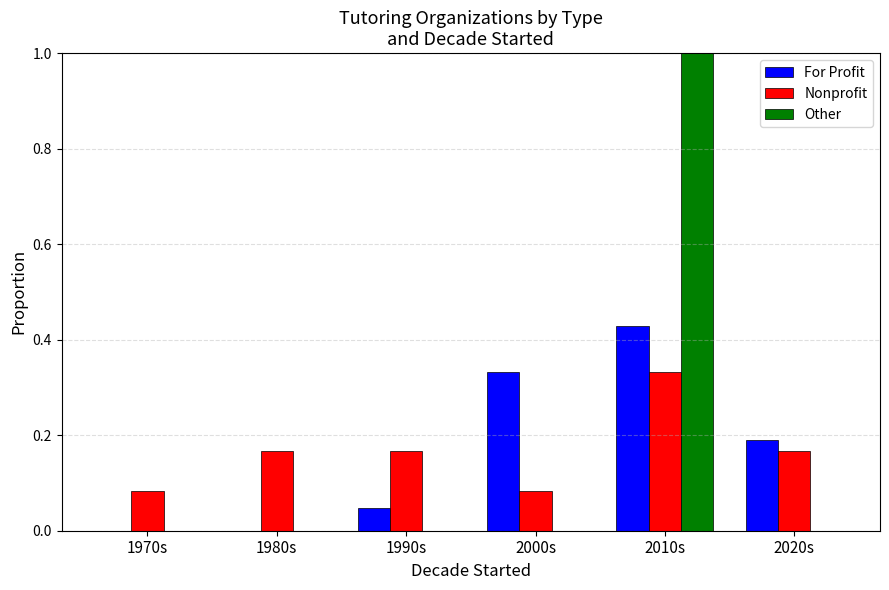

What is the greatest value displayed?

1.0